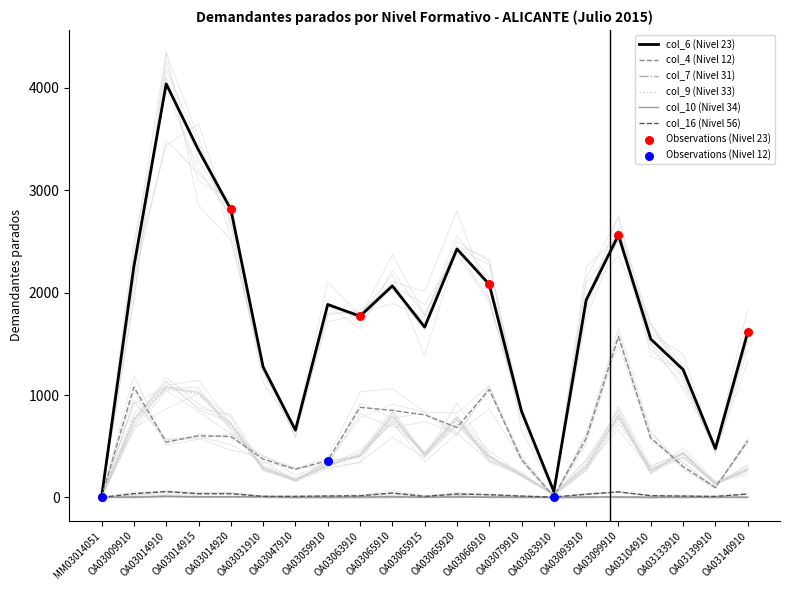

Which series contains the highest Y value?

col_6 (Nivel 23)